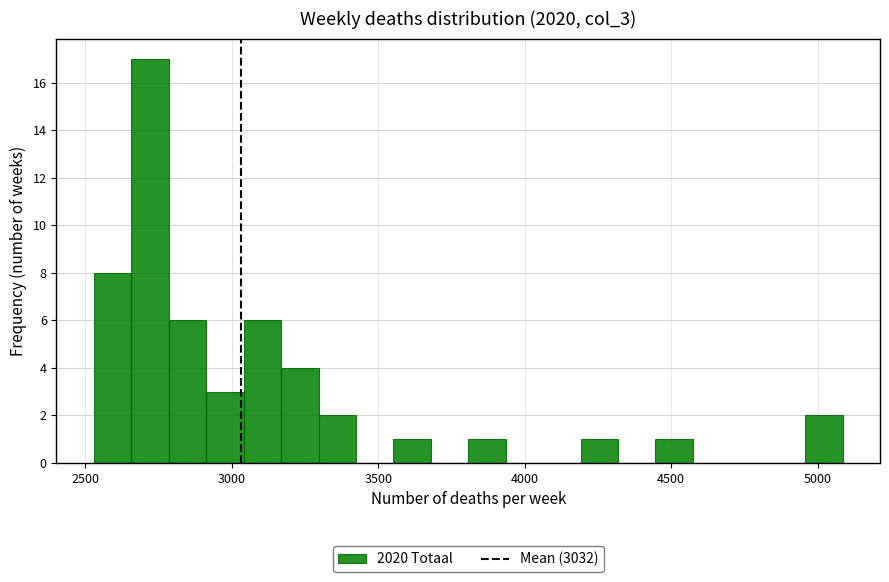

Around what value on the x-axis is the tallest bar? Give the approximate position of its centre, as read against the axis.

2700